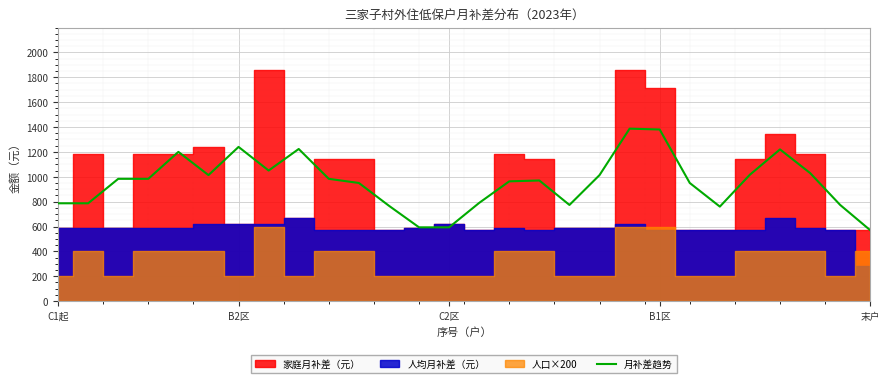

What is the value of the 2nd point from the left?

786.7